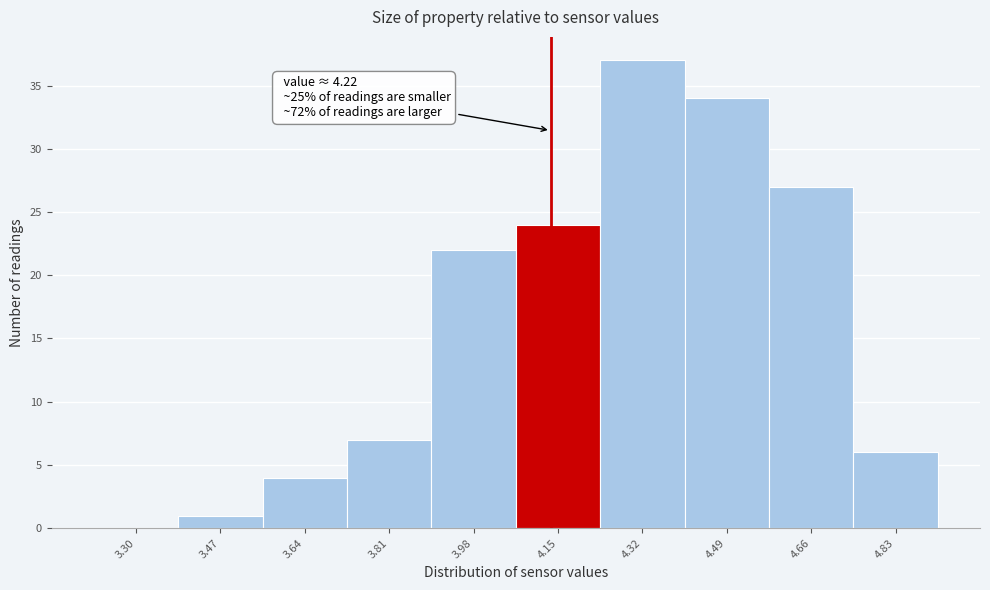

Reading right to left, list all the values displayed in this chart.

4.83=6	4.66=27	4.49=34	4.32=37	4.15=24	3.98=22	3.81=7	3.64=4	3.47=1	3.30=0